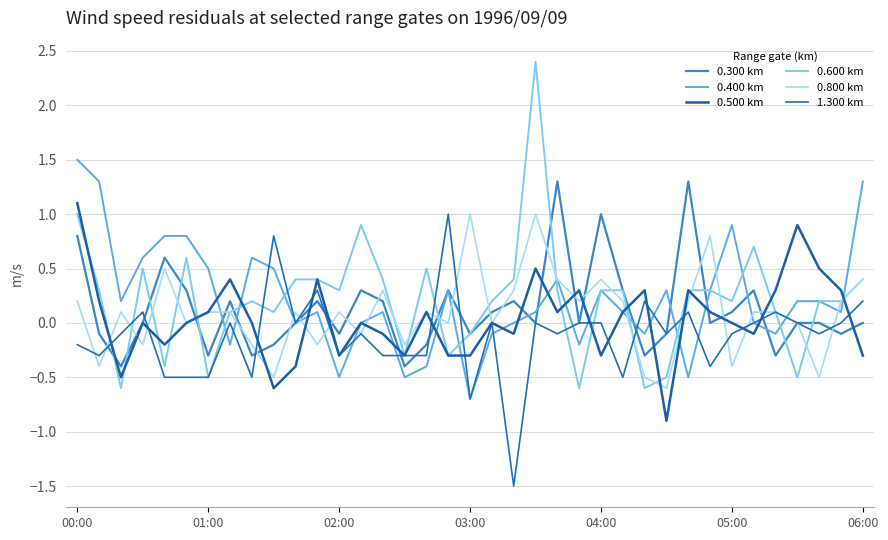

At which category does the chart reach its minimum across all series?

20